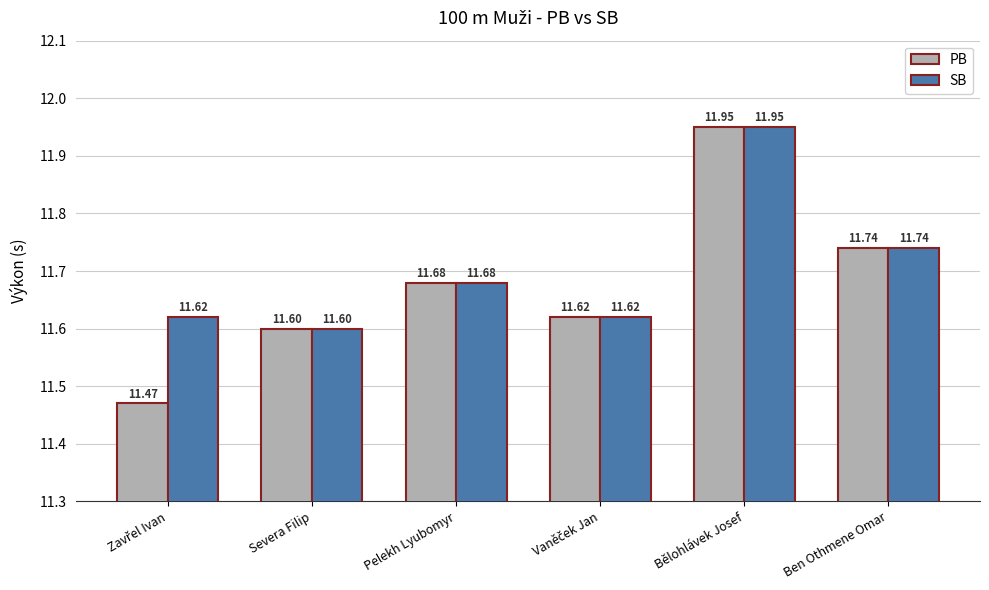

The SB series shows 11.6 at Severa Filip. True or false?

True